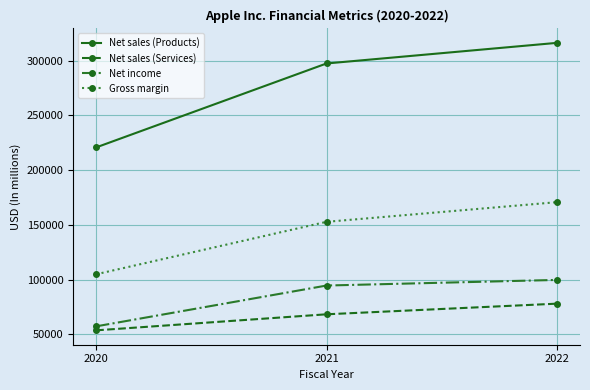

Reading right to left, what are all the values shown in this chart?

Net sales (Products): 2022=316199	2021=297392	2020=220747
Net sales (Services): 2022=78129	2021=68425	2020=53768
Net income: 2022=99803	2021=94680	2020=57411
Gross margin: 2022=170782	2021=152836	2020=104956